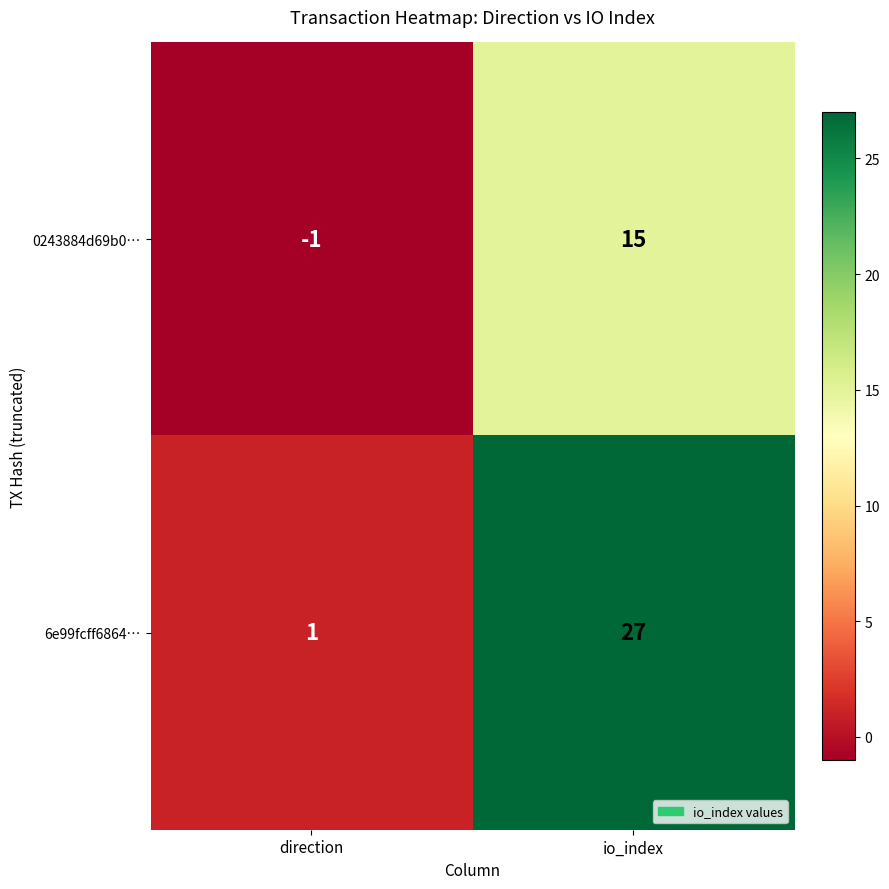

Which series has the largest total across all categories?

6e99fcff6864…